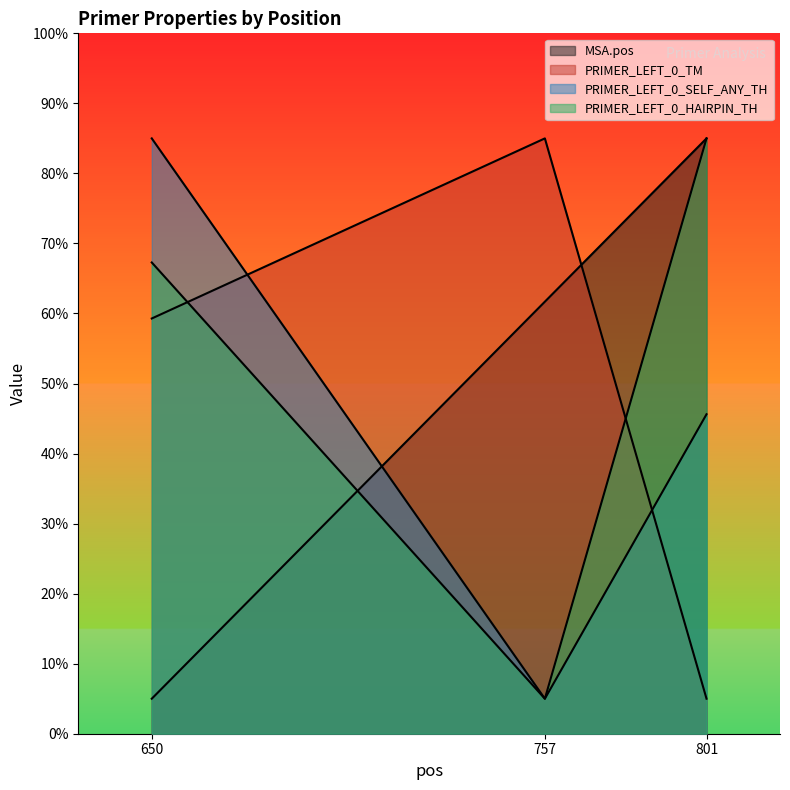

List the labels in order of PRIMER_LEFT_0_TM value, largest first.

757, 650, 801